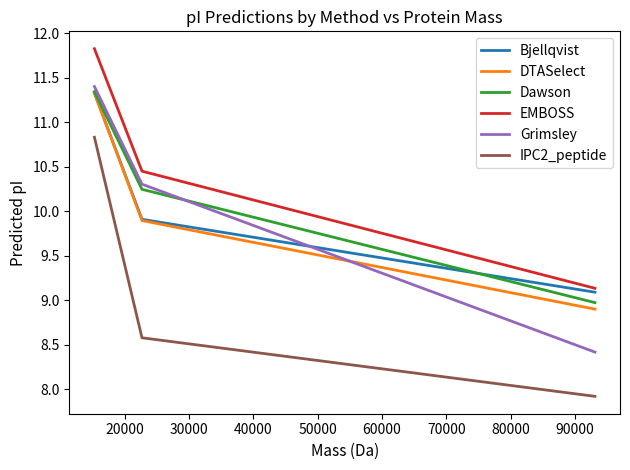

Which series has the widest spread of values?

Grimsley